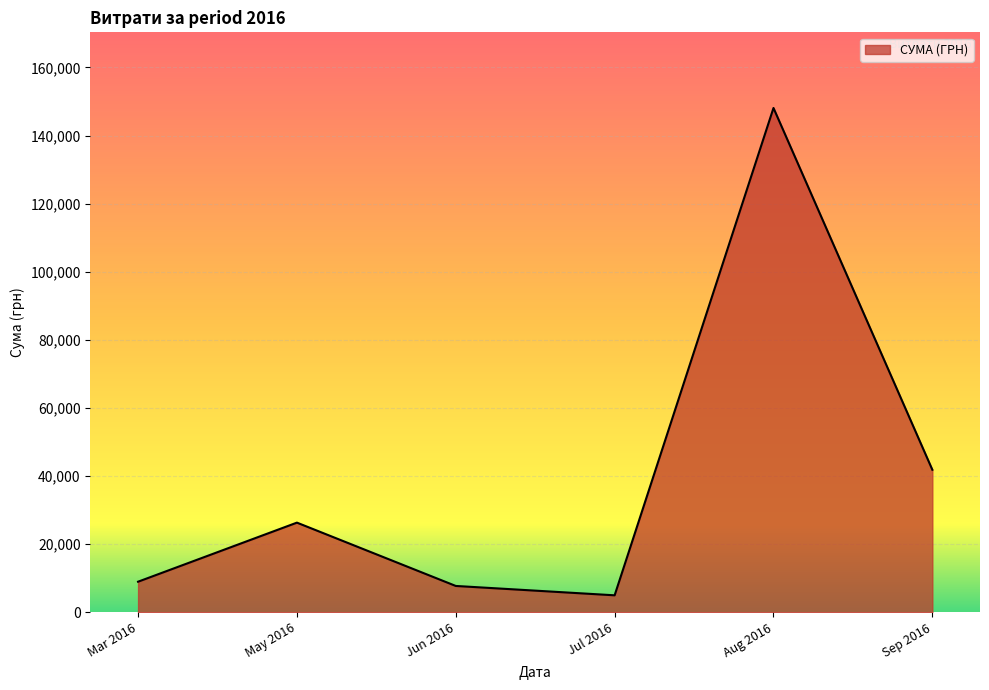

Where is the first local maximum?

May 2016